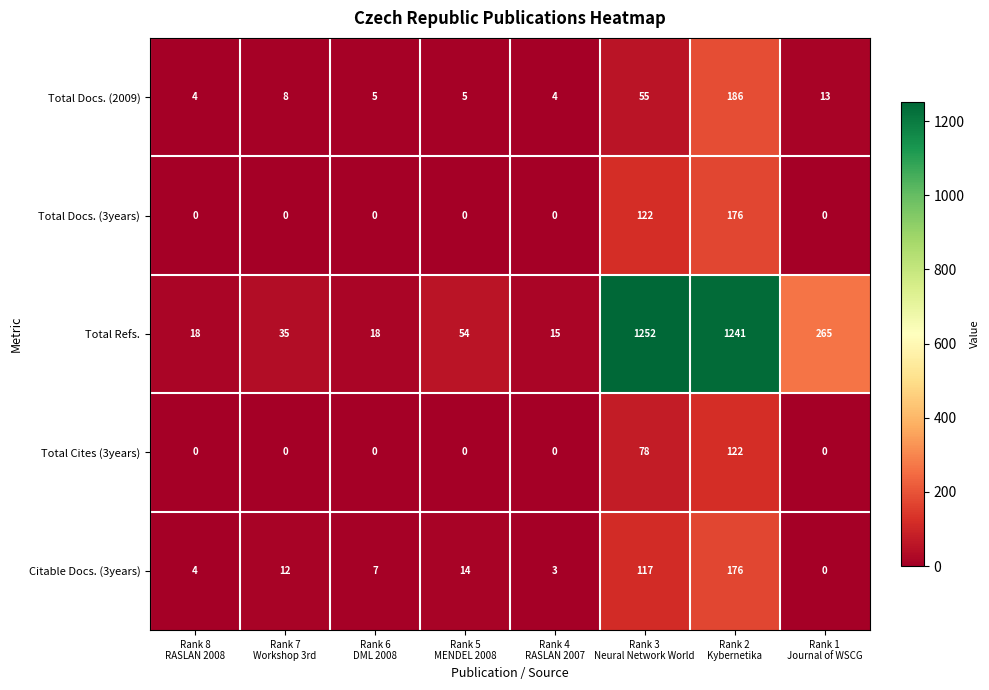

What is the difference between the highest and lowest values at Rank 8
RASLAN 2008?

18